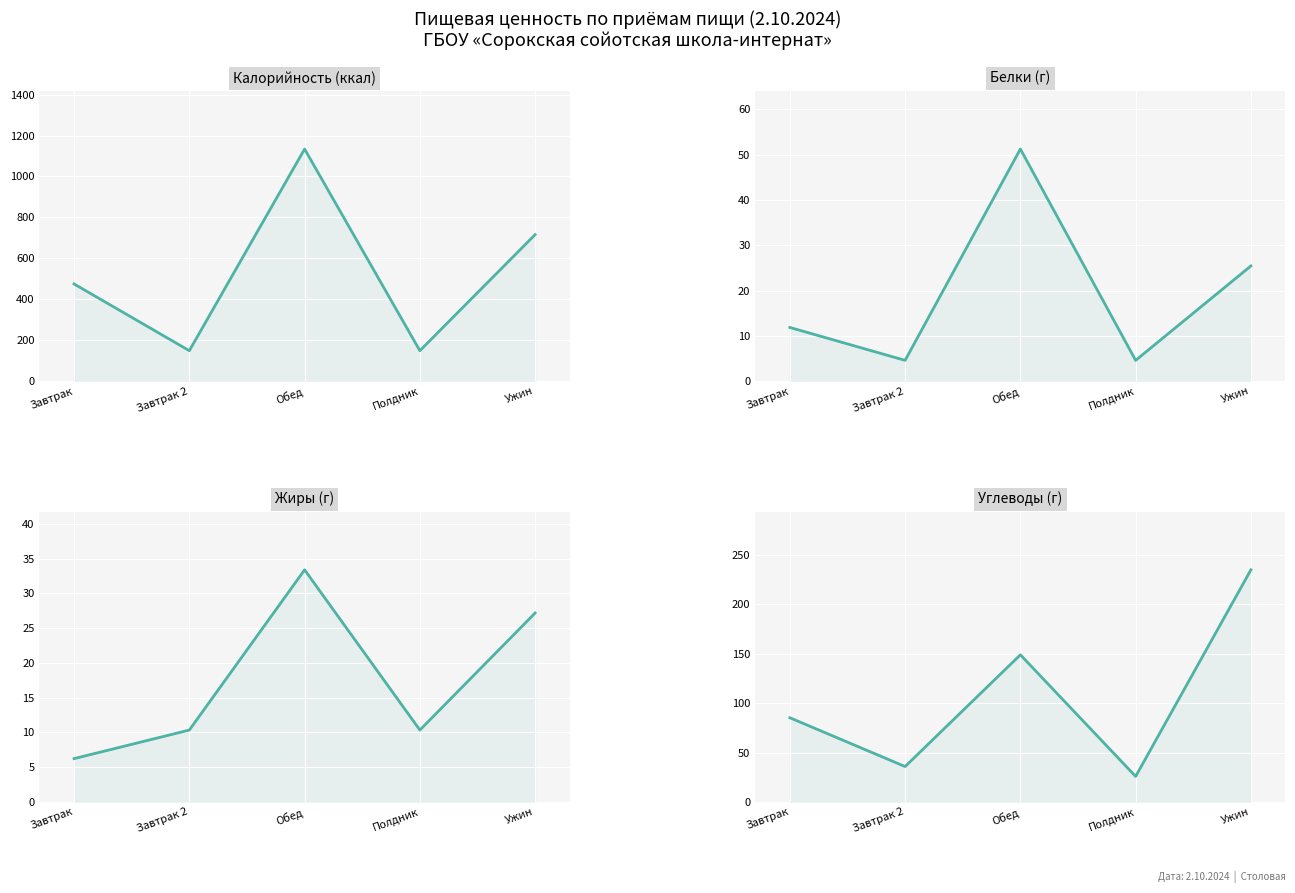

What is the difference between the second highest and minimum values in the Белки (г) series?

20.8